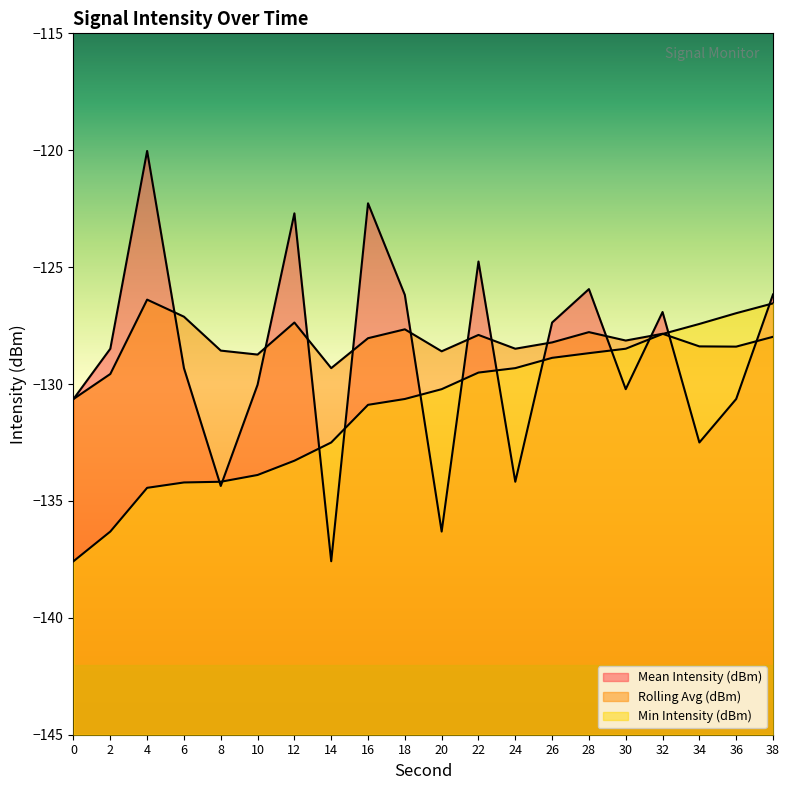

The value of Min Intensity (dBm) at 8 is -134.2. True or false?

True